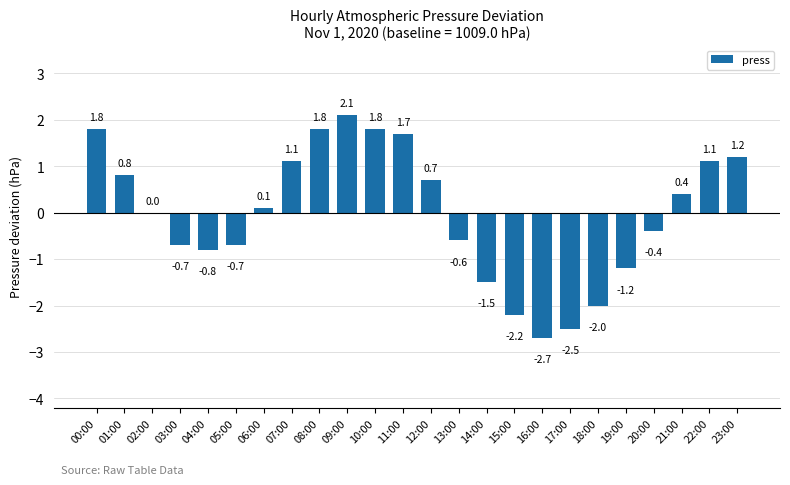

Count the number of categories in the chart.

24